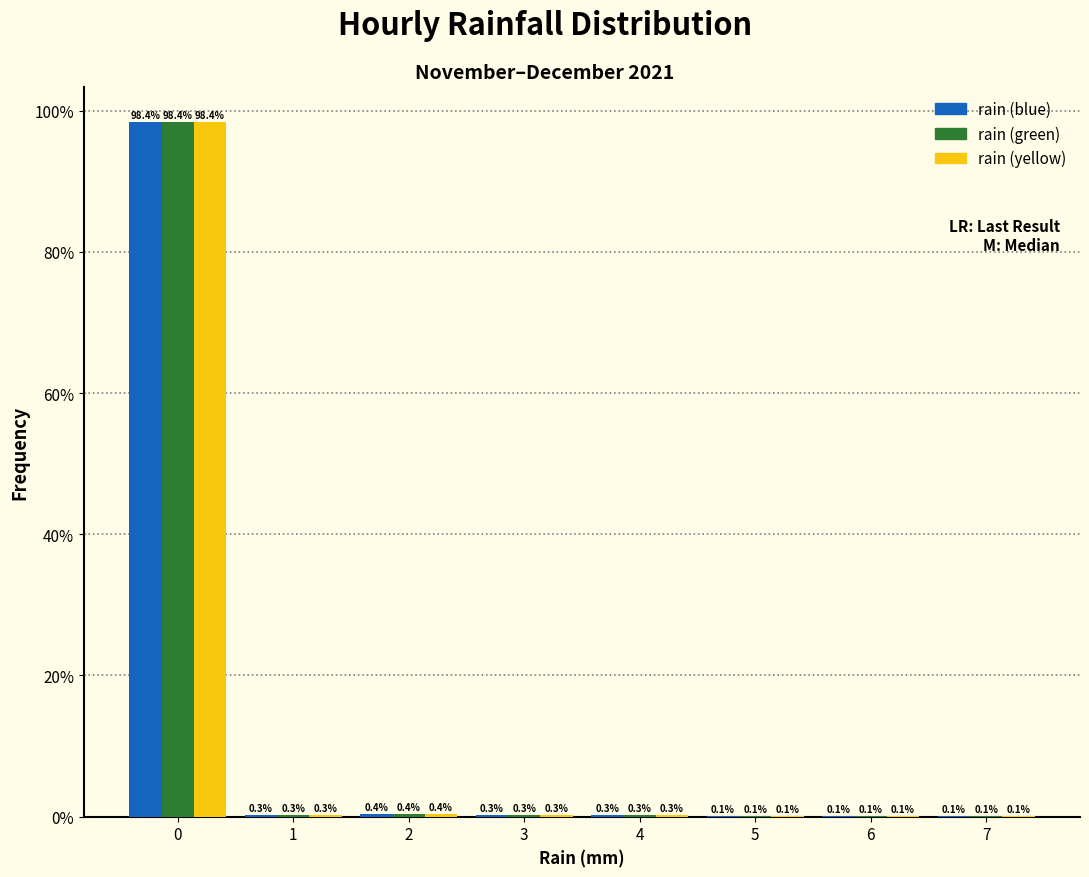

What is the total value across all series at 2?

1.2